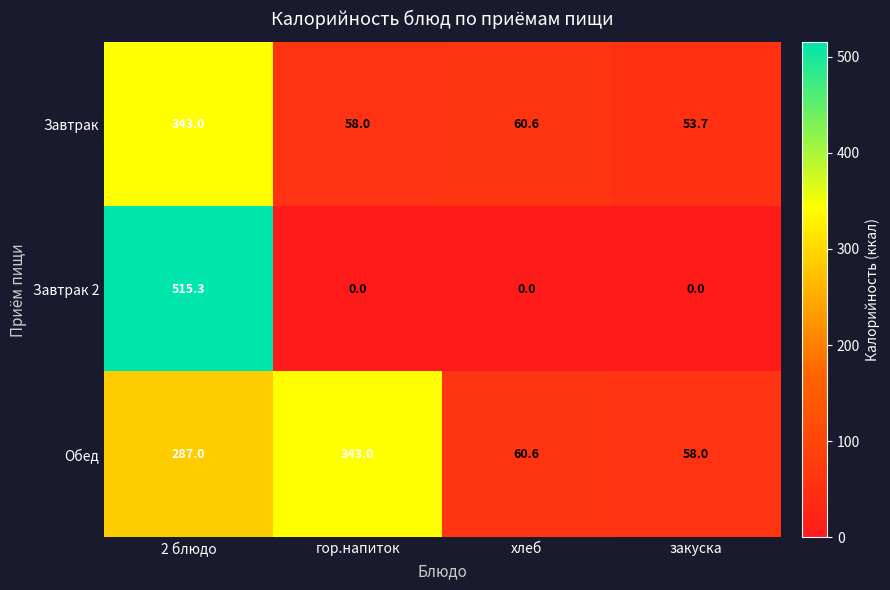

Reading left to right, transcribe all the data shown in this chart.

Завтрак: 343.0	58.0	60.6	53.7
Завтрак 2: 515.3	0.0	0.0	0.0
Обед: 287.0	343.0	60.6	58.0